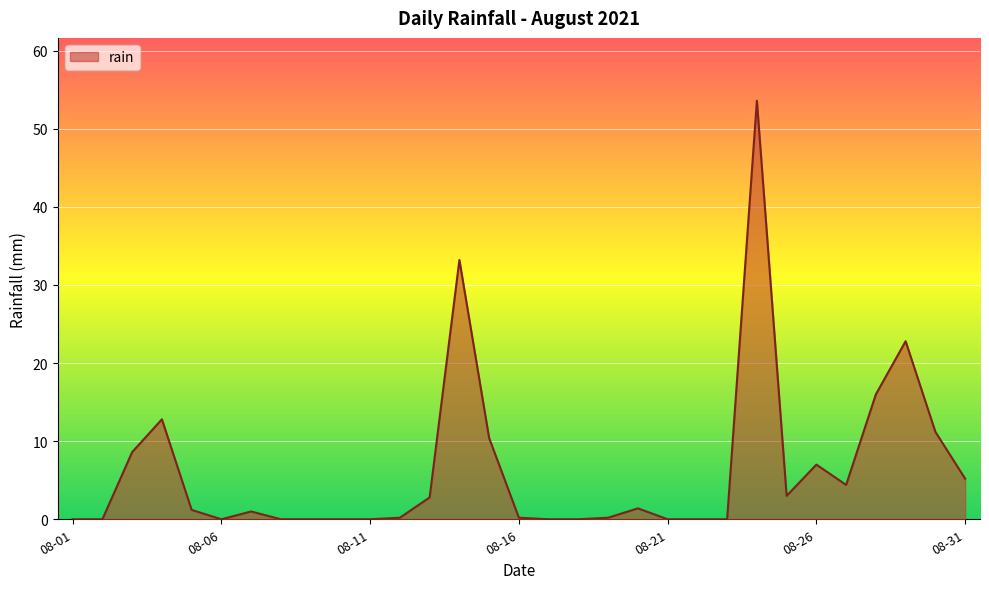

What is the maximum value shown in the chart?

53.6